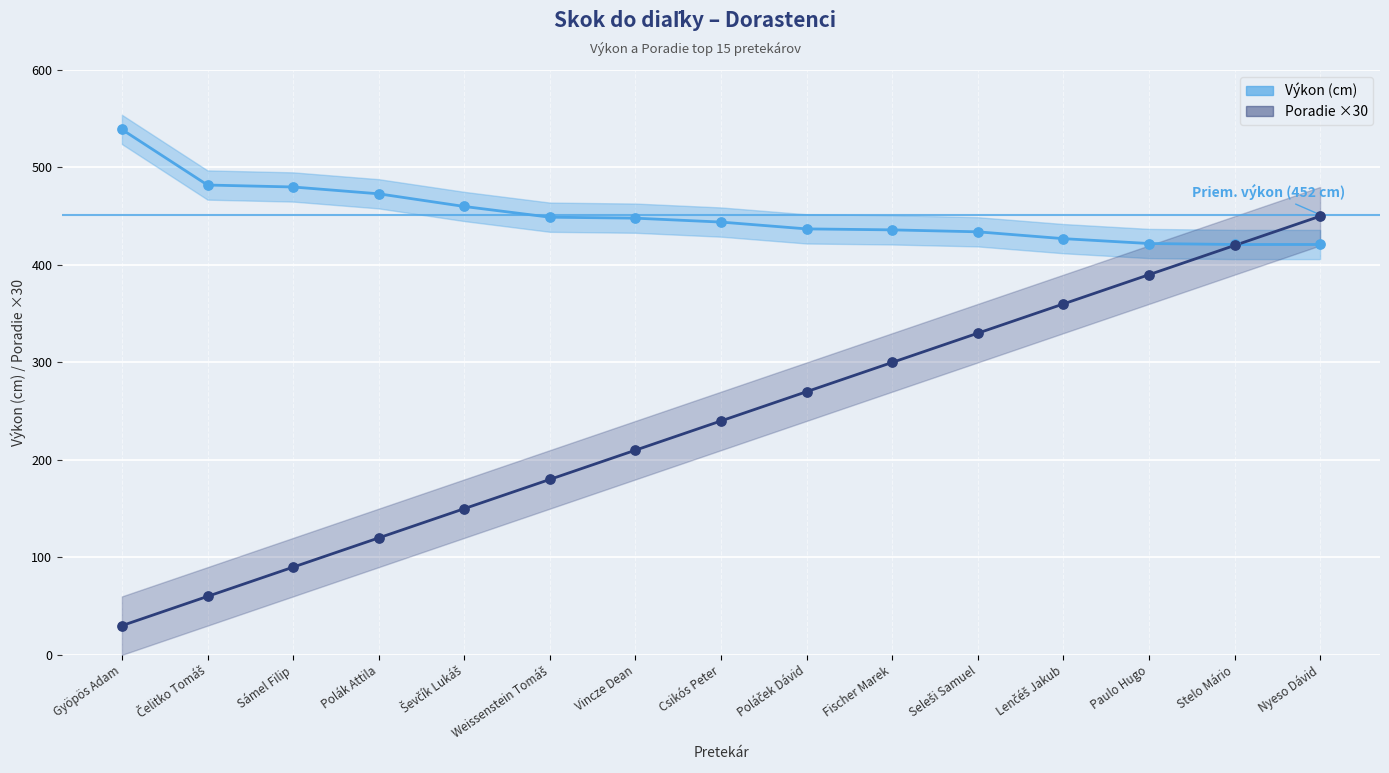

What are all the series names shown in the legend?

Výkon, Poradie x30